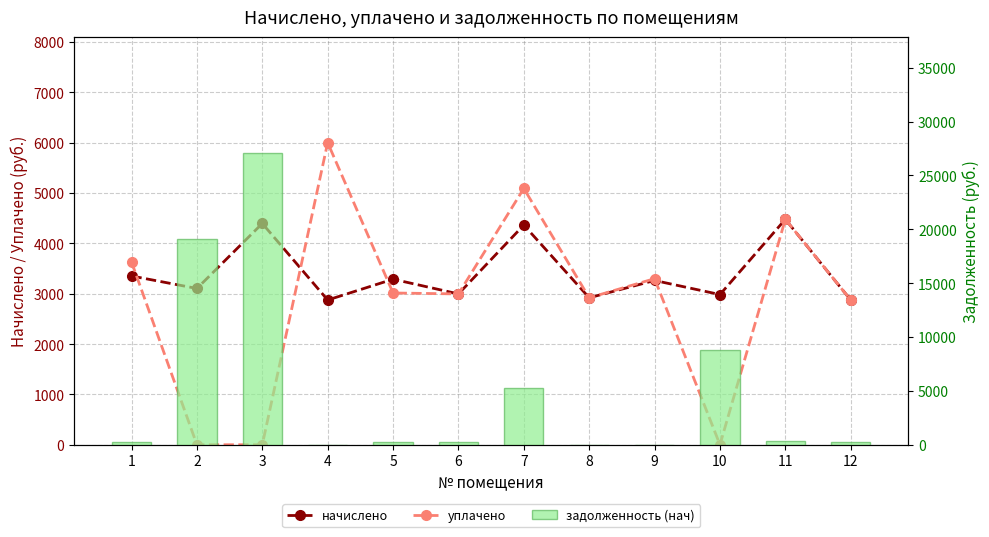

What is the sum of the уплачено values at 2 and 8?

2919.2